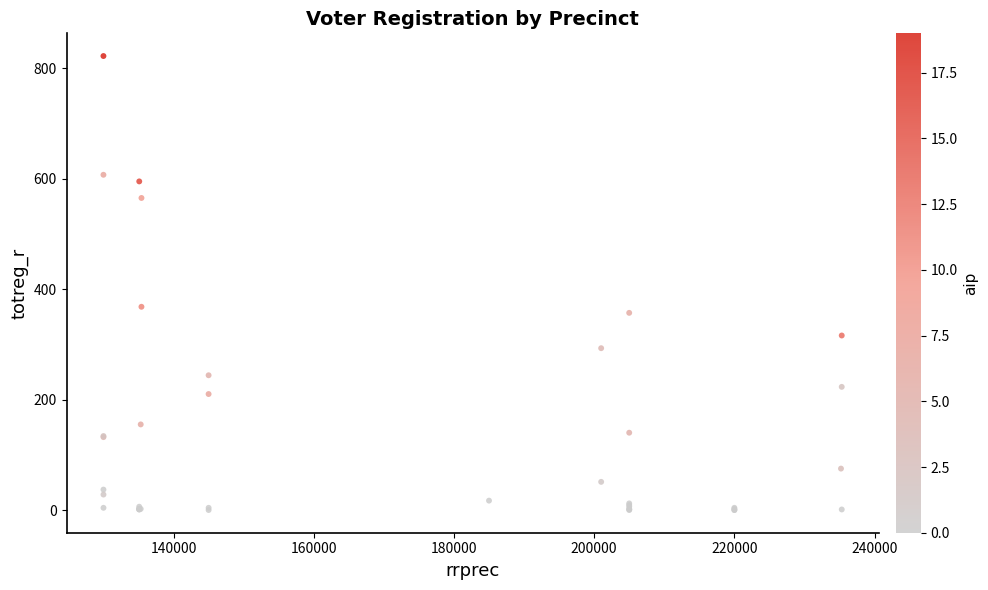

What Y value in the scatter plot is closest to 411?

368